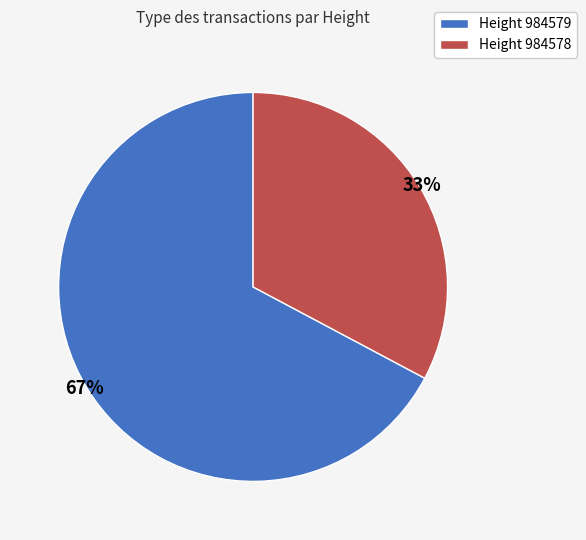

To the nearest percent, what is the difference between the largest and smallest slice percentages?

34%